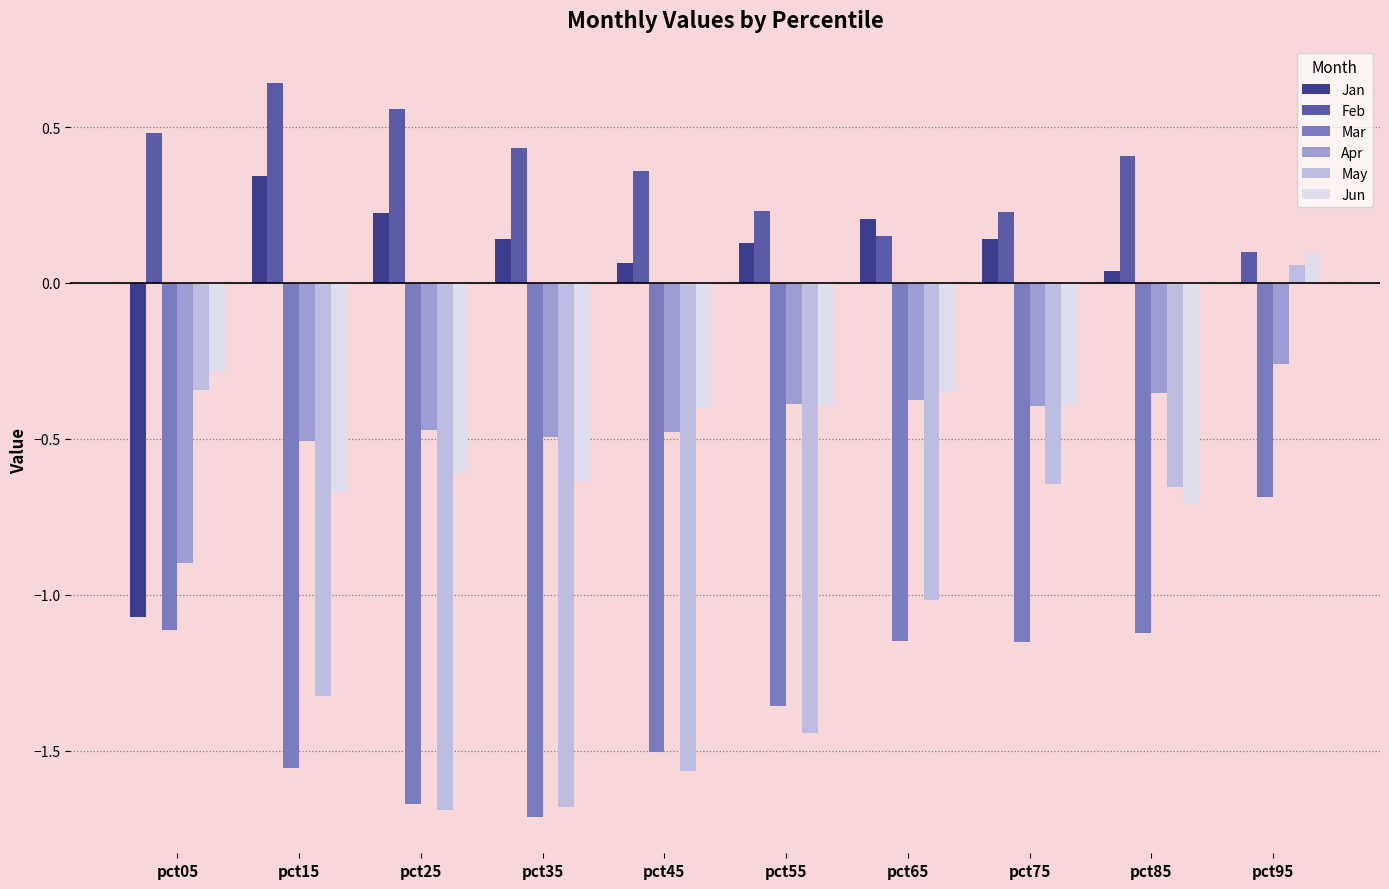

What is the sum of all Mar values?

-13.0